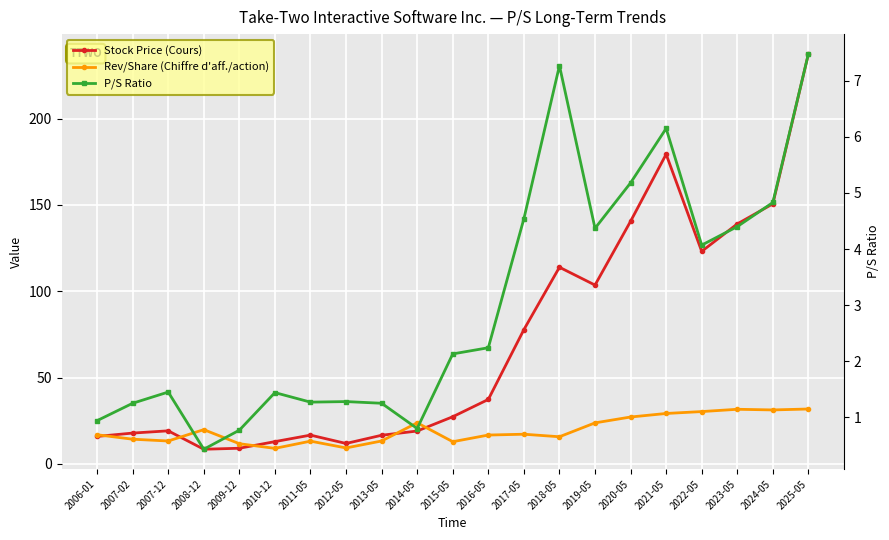

What is the sum of all Stock Price (Cours) values?

1476.7